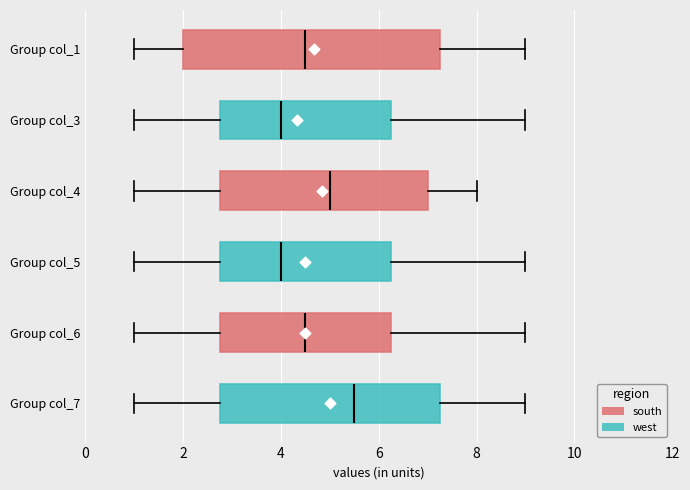

Reading bottom to top, transcribe this box plot: for each box, give where its median line is, the range the box spans, and where its two whiskers end, as read against the x-axis. The values are not printed on the chart, so give them approximately, as read against the axis.

Group col_7: median 5.6, box 2.8 to 7.2, whiskers 1.0 to 9.0
Group col_6: median 4.6, box 2.8 to 6.2, whiskers 1.0 to 9.0
Group col_5: median 4.0, box 2.8 to 6.2, whiskers 1.0 to 9.0
Group col_4: median 5.0, box 2.8 to 7.0, whiskers 1.0 to 8.0
Group col_3: median 4.0, box 2.8 to 6.2, whiskers 1.0 to 9.0
Group col_1: median 4.6, box 2.0 to 7.2, whiskers 1.0 to 9.0